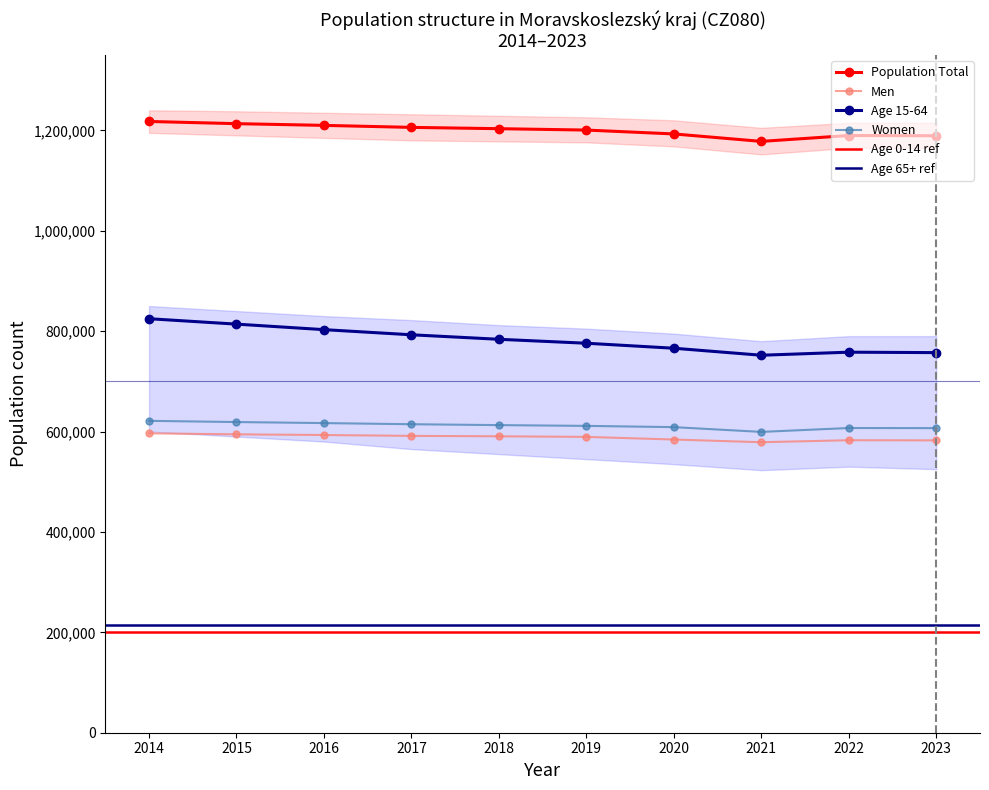

True or false: Population Total and Men cross at least once.

False